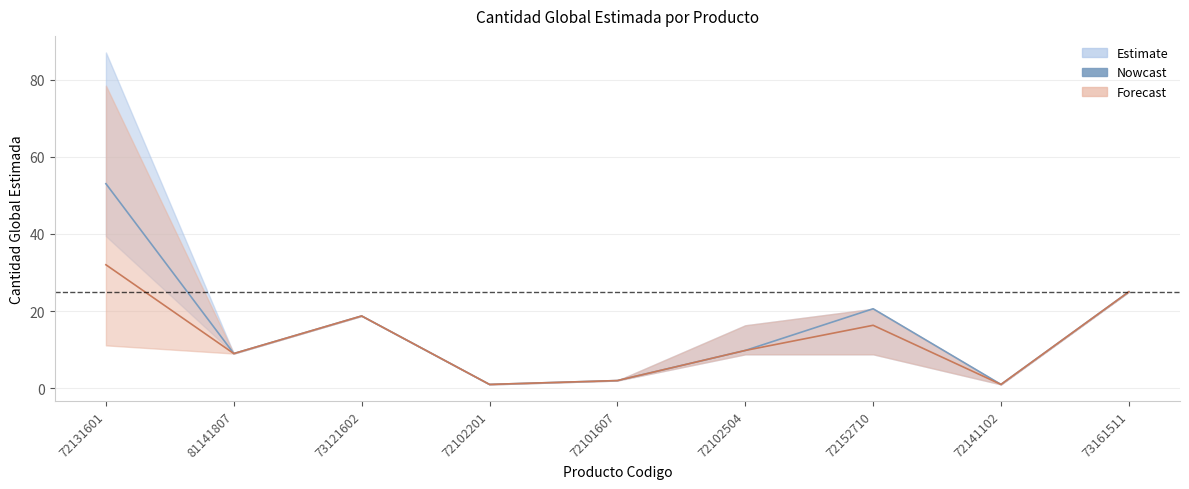

How many data points in Nowcast are above 9?

5